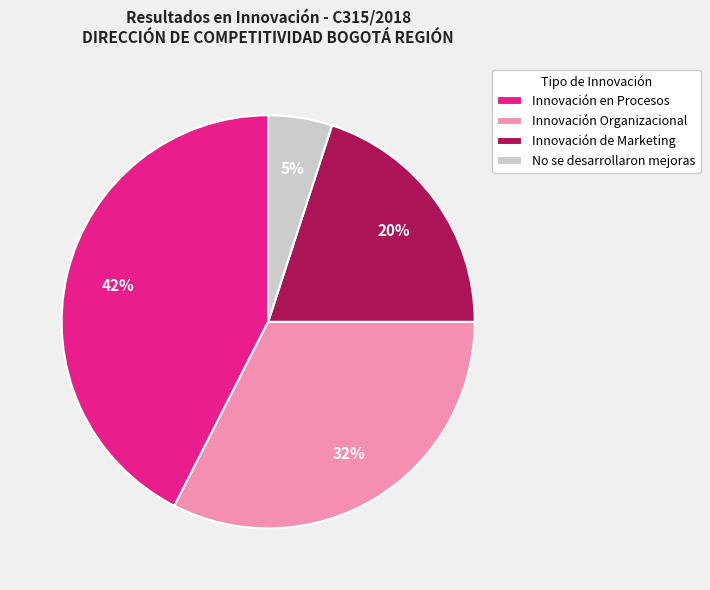

Is Innovación en Procesos the majority of the pie?

No